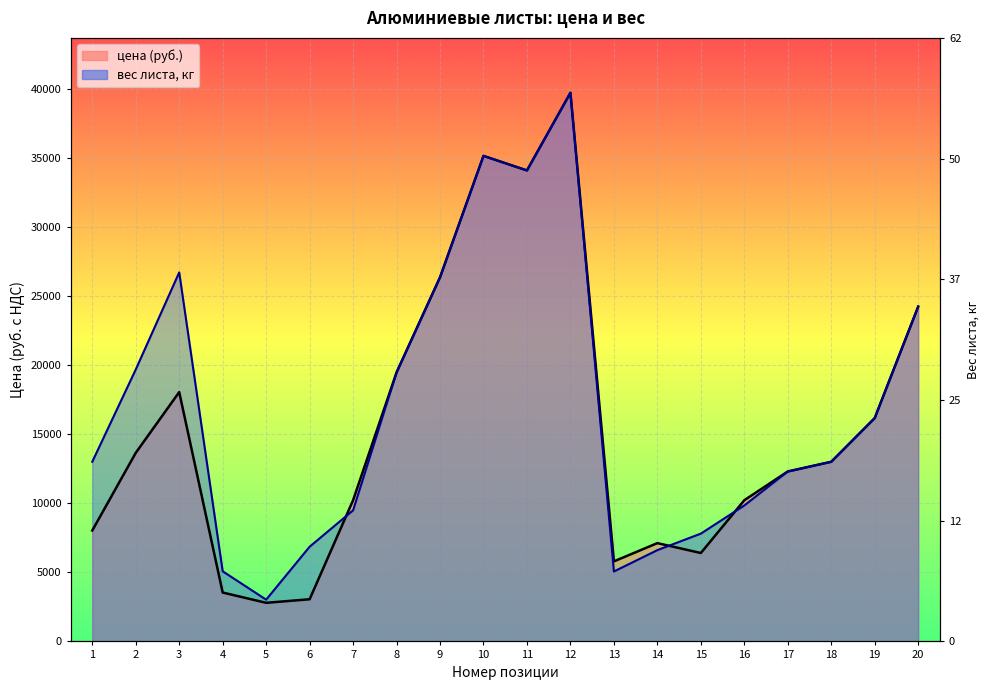

What is the average value of the цена series?

15469.0